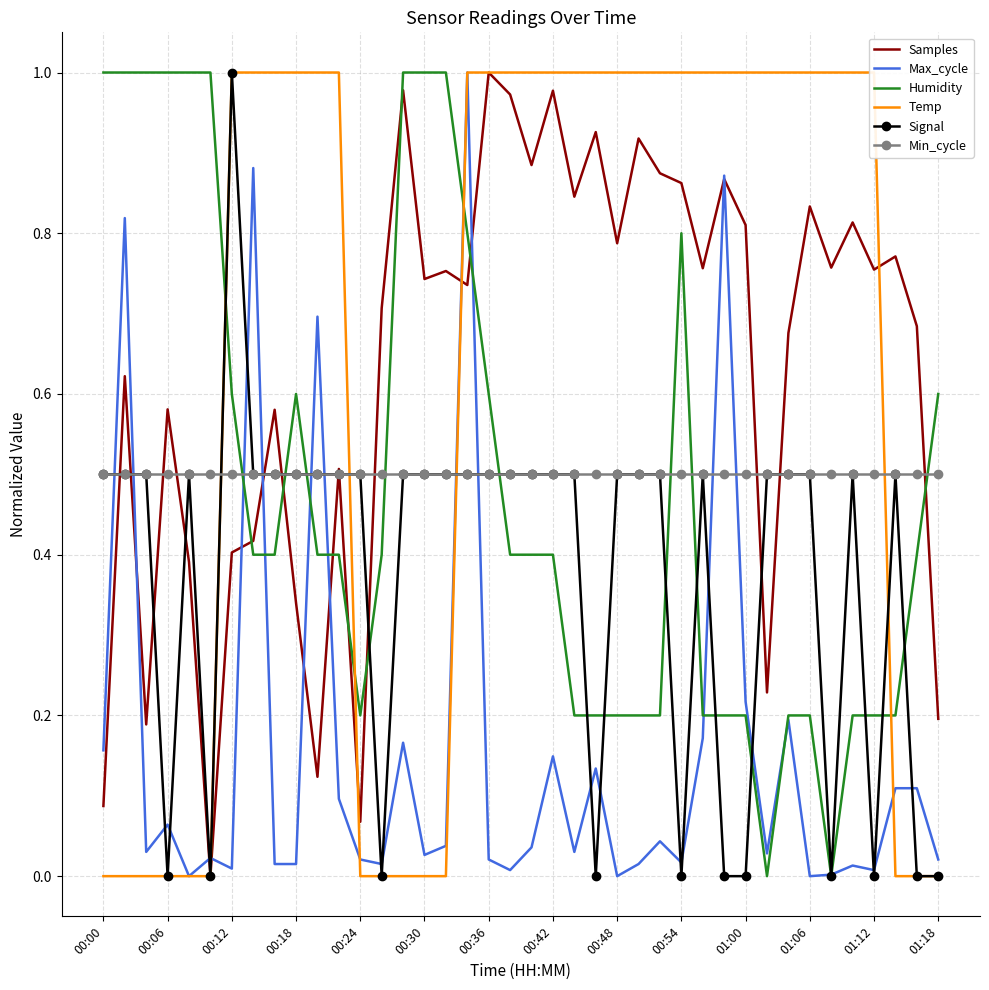

Is the value of Signal at 00:42 greater than the value of Samples at 00:30?

No